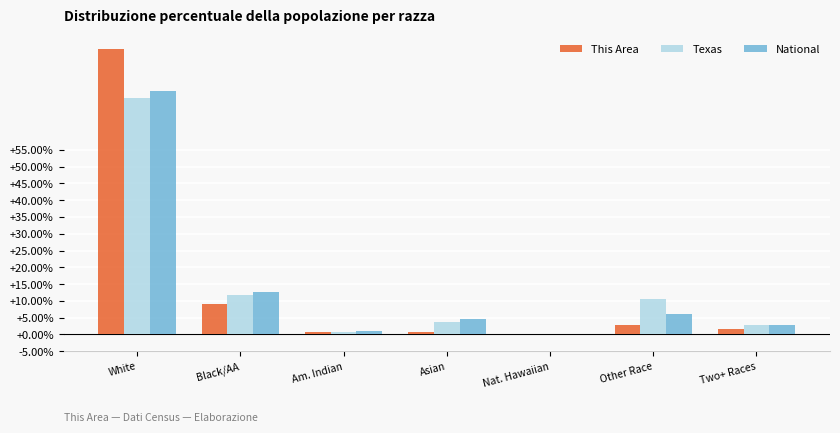

What is the sum of all Texas values?

100.0